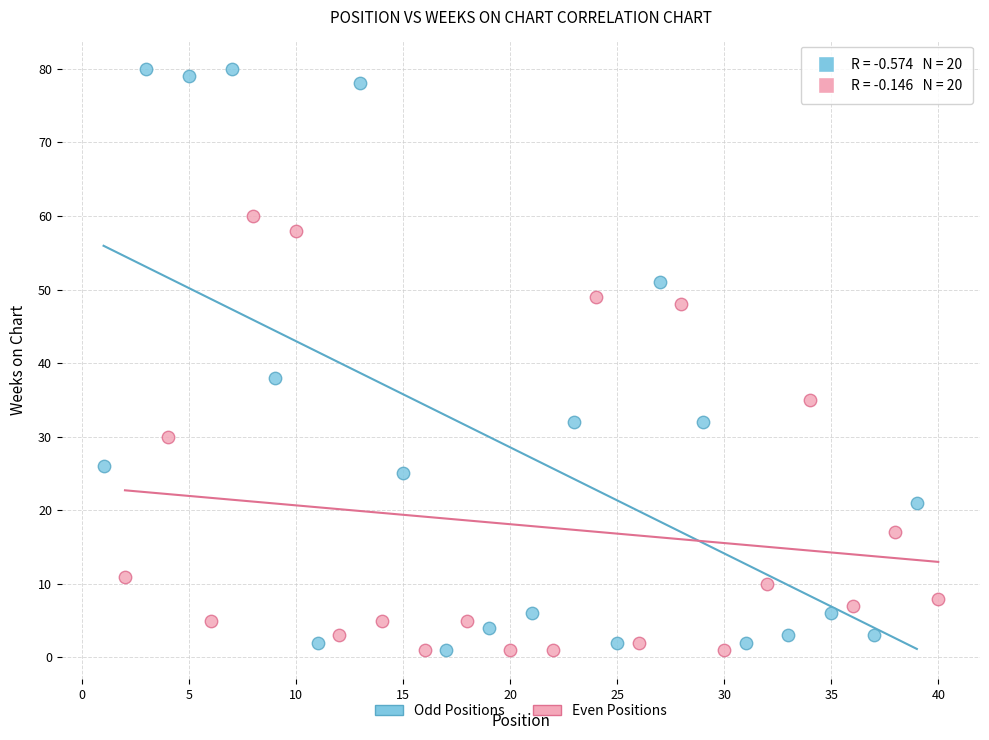

What are all the series names shown in the legend?

Odd Positions, Even Positions